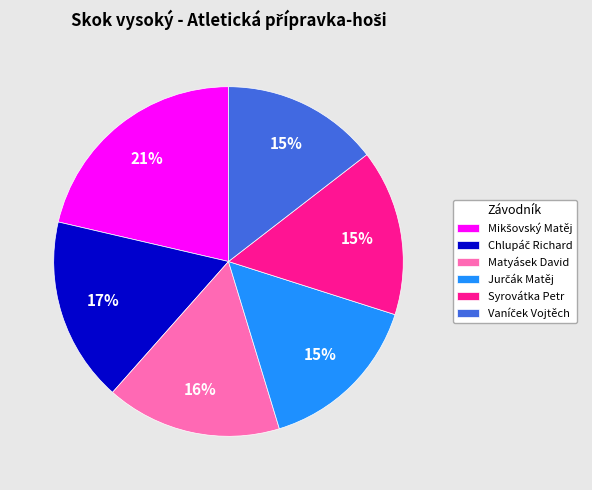

To the nearest percent, what is the average slice percentage?

17%